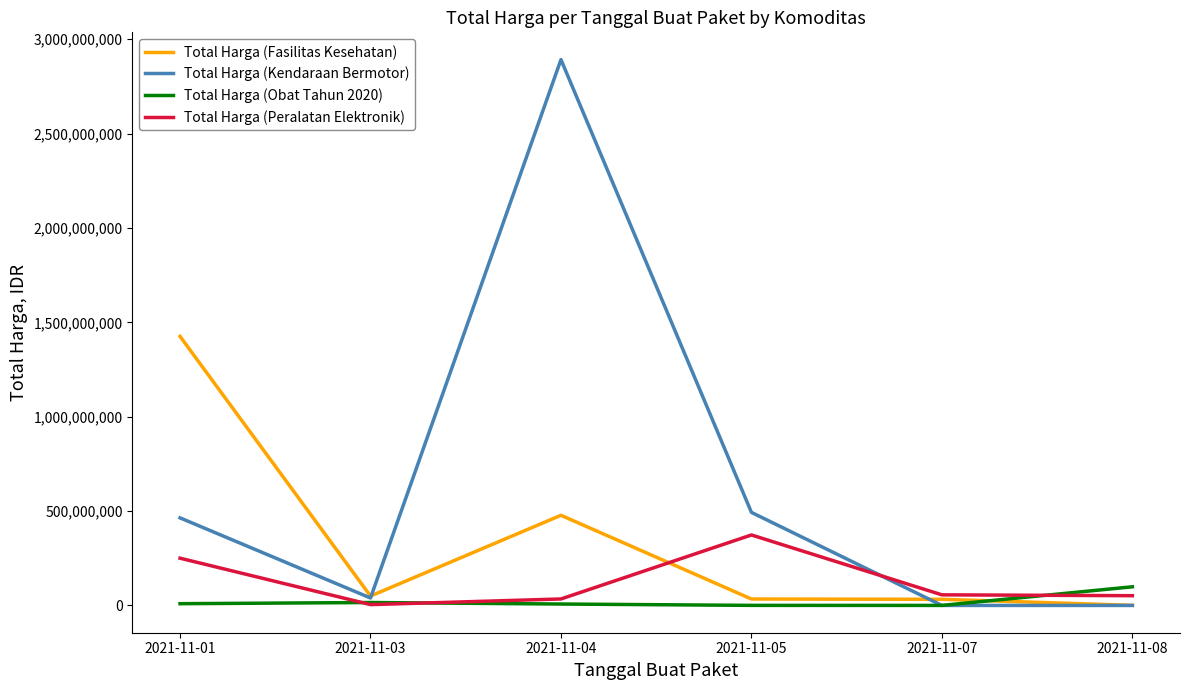

Which category has the highest value across all series?

2021-11-04